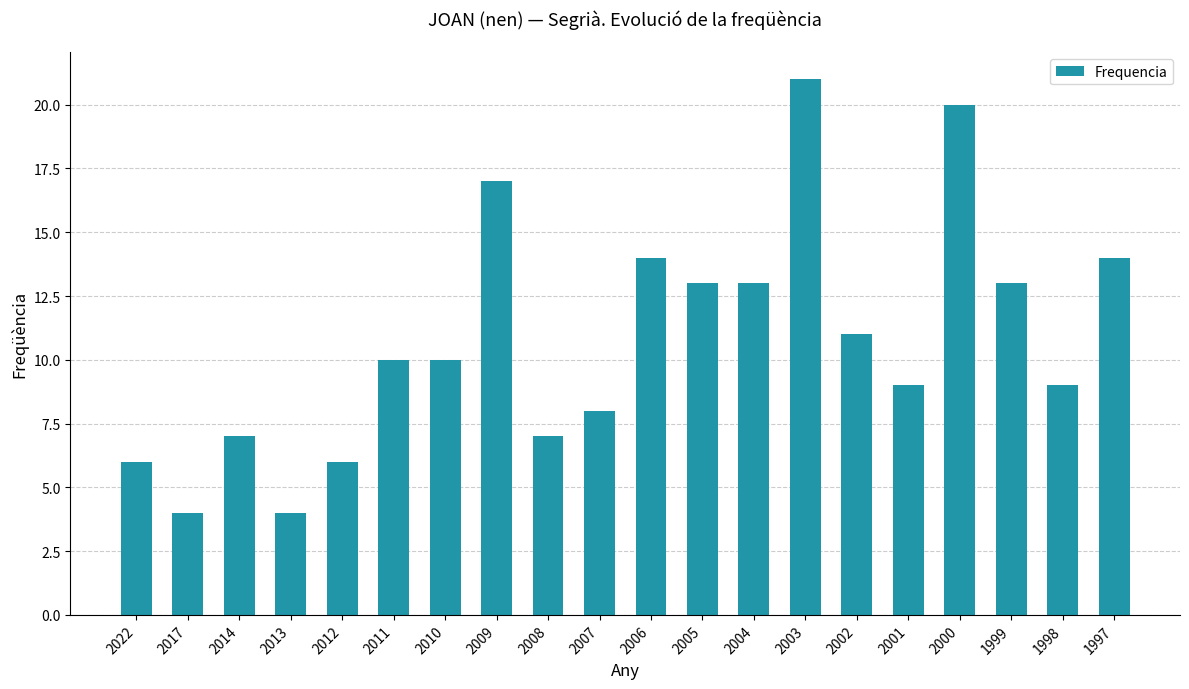

At which category does the chart reach its peak across all series?

2003